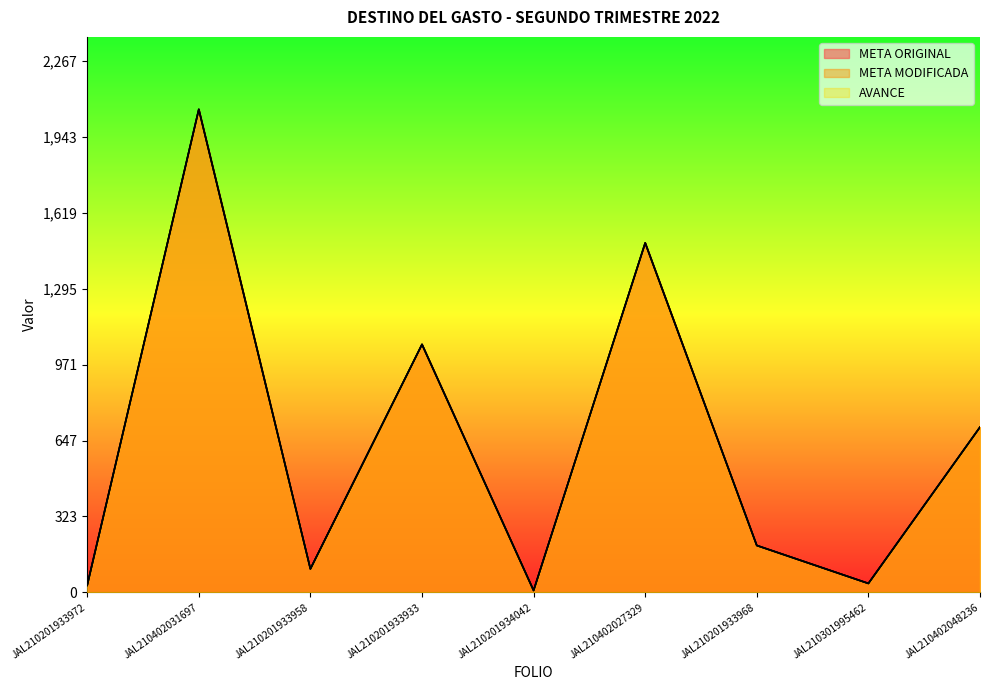

Between JAL210201933968 and JAL210301995462, which series saw the biggest shift?

META ORIGINAL